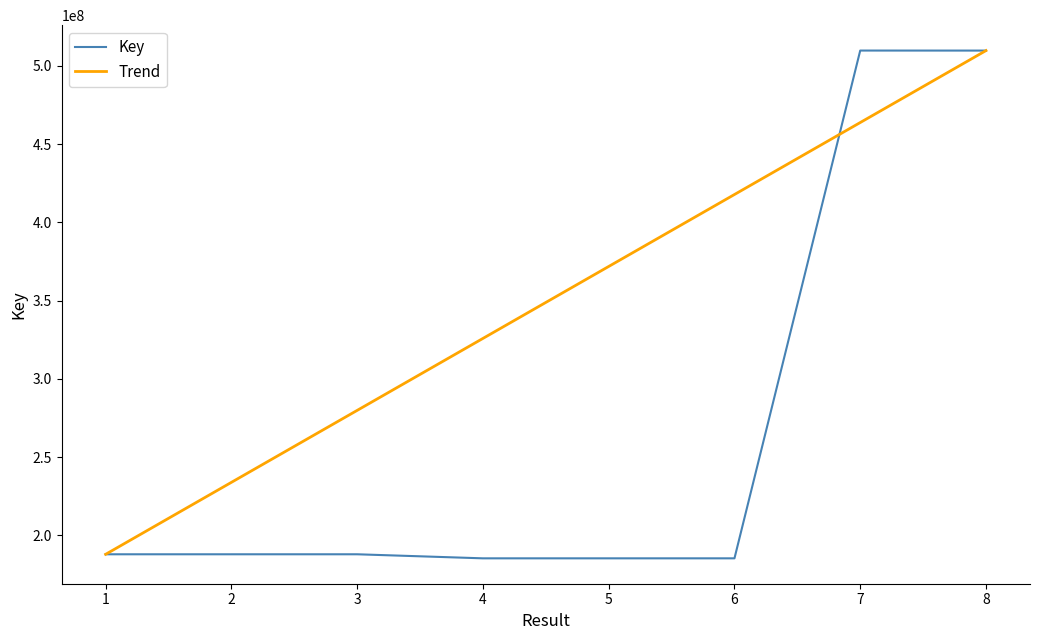

What are all the series names shown in the legend?

Key, Trend